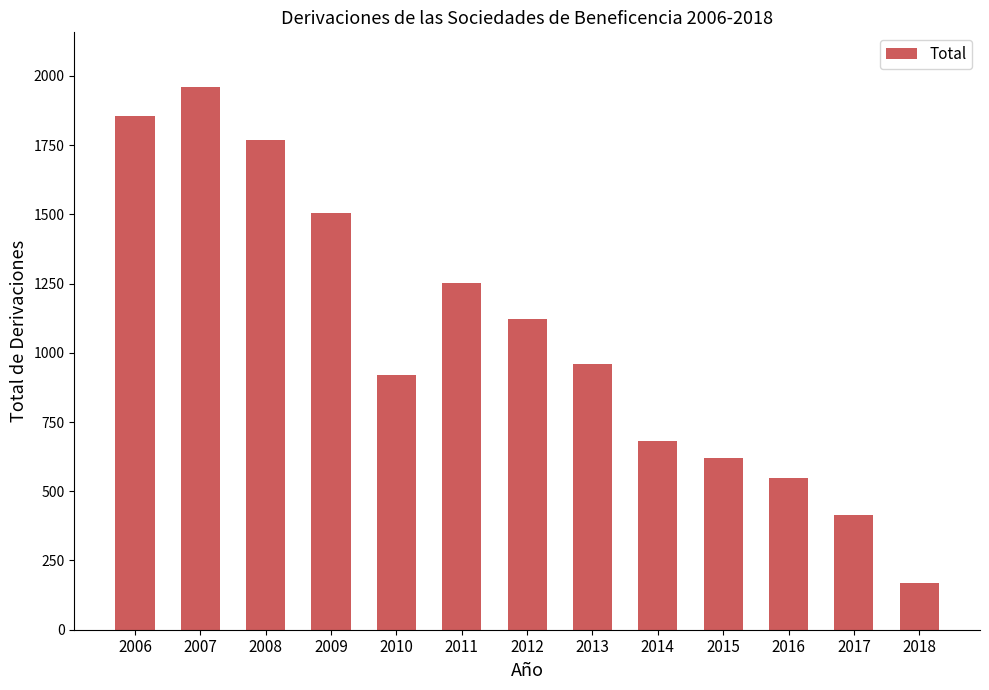

True or false: the data shows 169 at 2018.

True